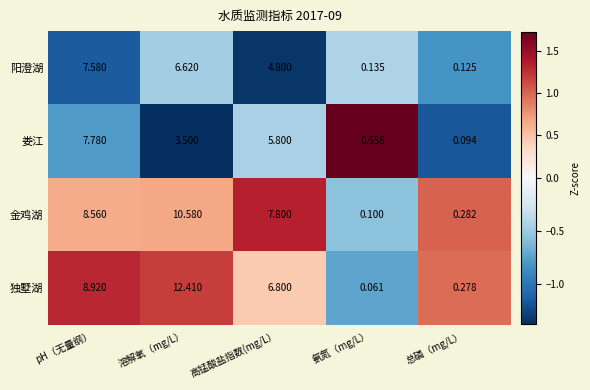

List the series in order of their peak value, highest first.

独墅湖, 金鸡湖, 娄江, 阳澄湖